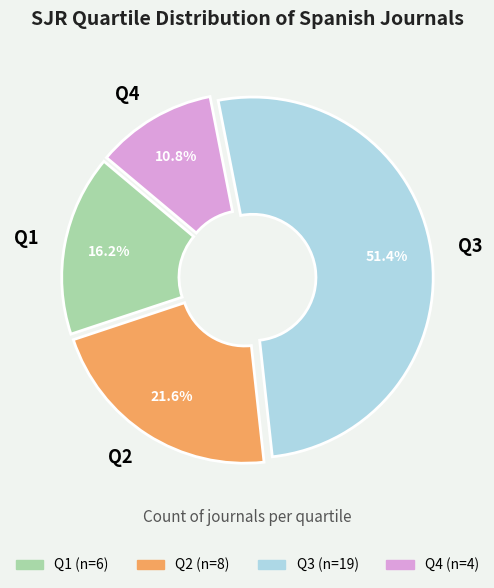

Is there any slice that represents more than half of the pie?

Yes